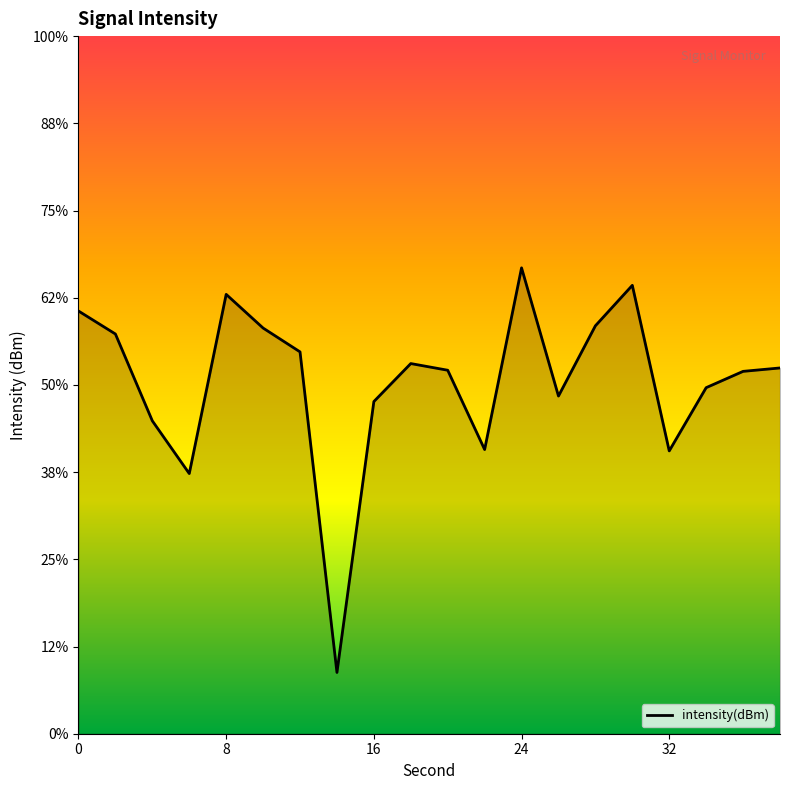

Reading right to left, list all the values displayed in this chart.

-129.0	-129.2	-130.2	-133.8	-124.3	-126.6	-130.6	-123.3	-133.7	-129.2	-128.8	-131.0	-146.5	-128.1	-126.7	-124.8	-135.1	-132.1	-127.1	-125.8